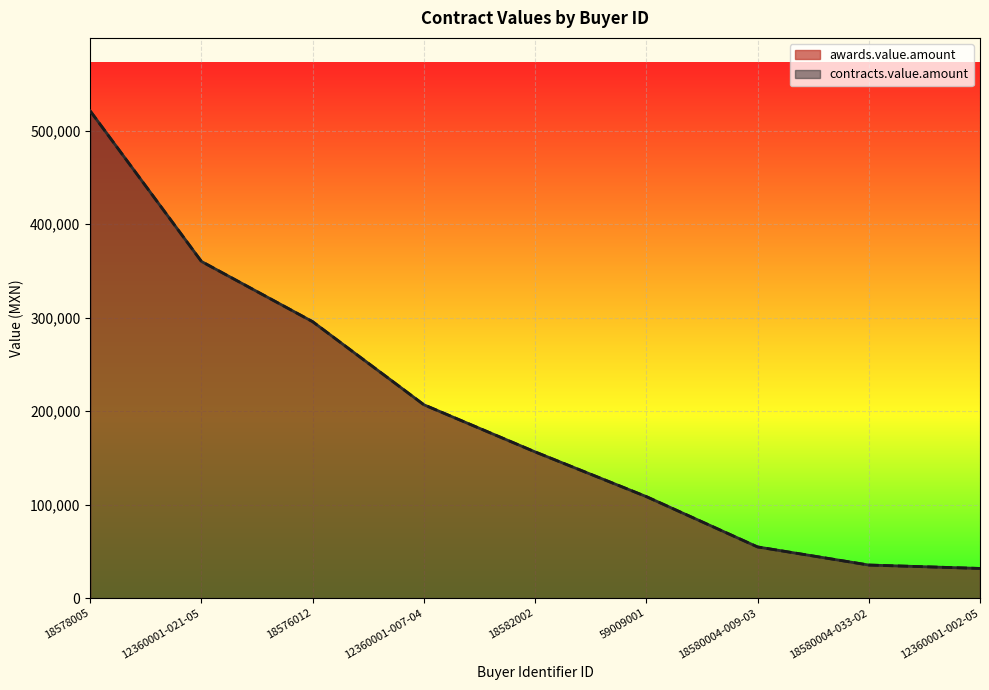

What value does the contracts.value.amount series have at 18580004-033-02?

35440.0